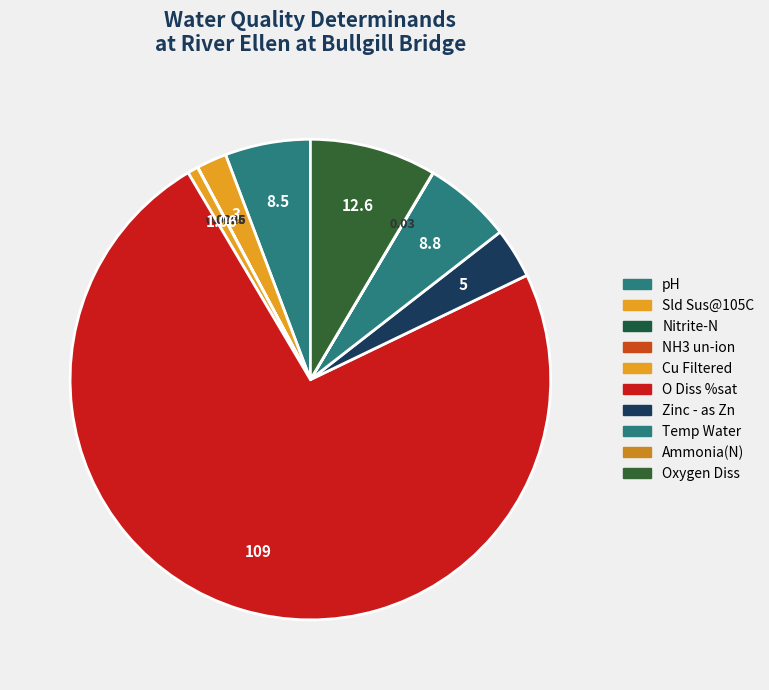

To the nearest percent, what portion does Sld Sus@105C represent?

2%